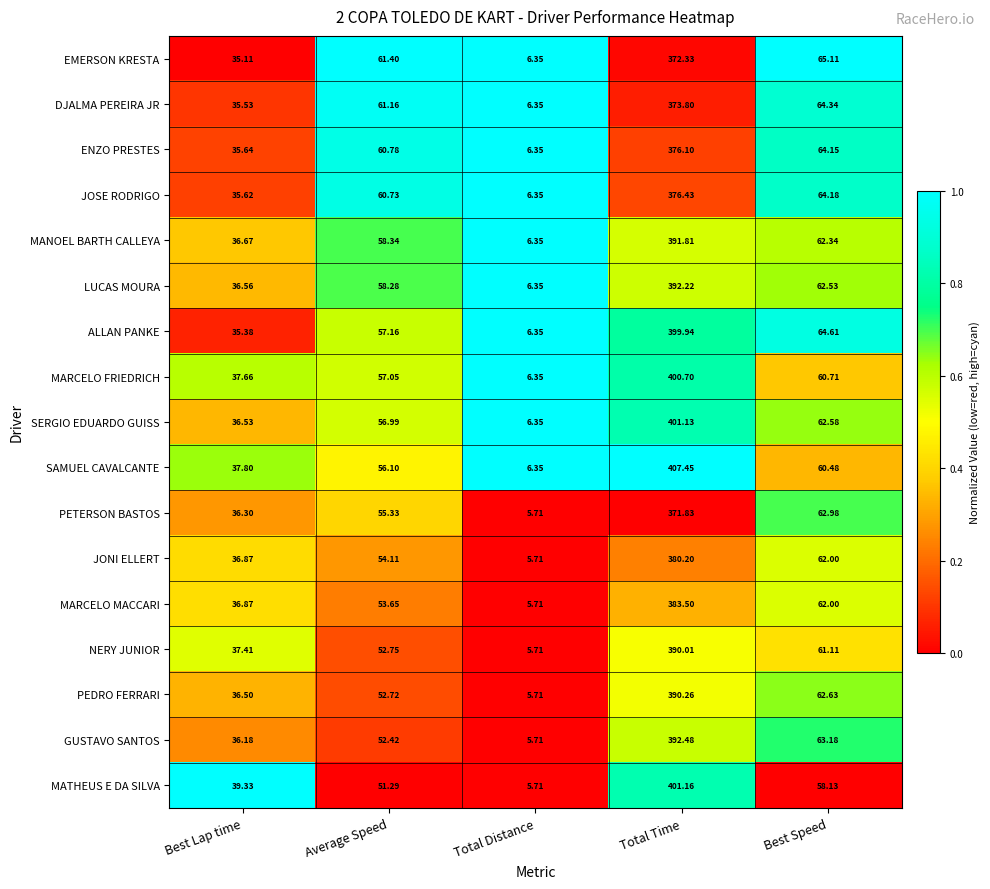

Which series has the largest range (max minus min)?

SAMUEL CAVALCANTE